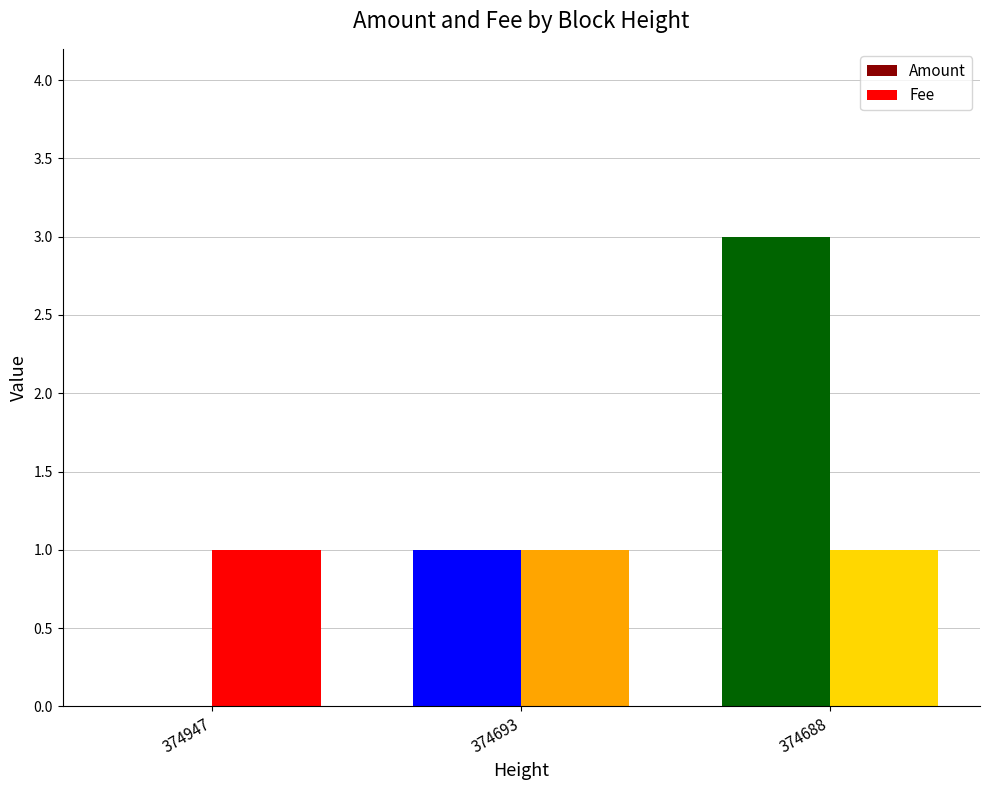

Is it true that Fee equals 1 at 374947?

True